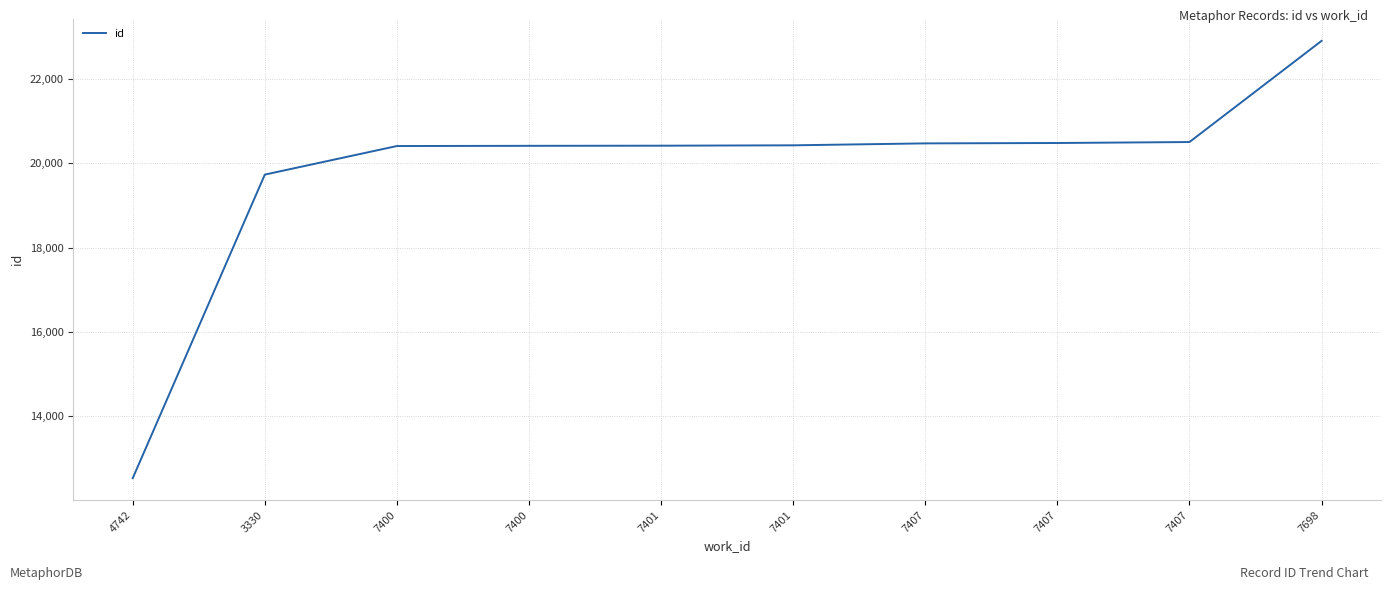

Is this an area chart (filled region under the line)?

No